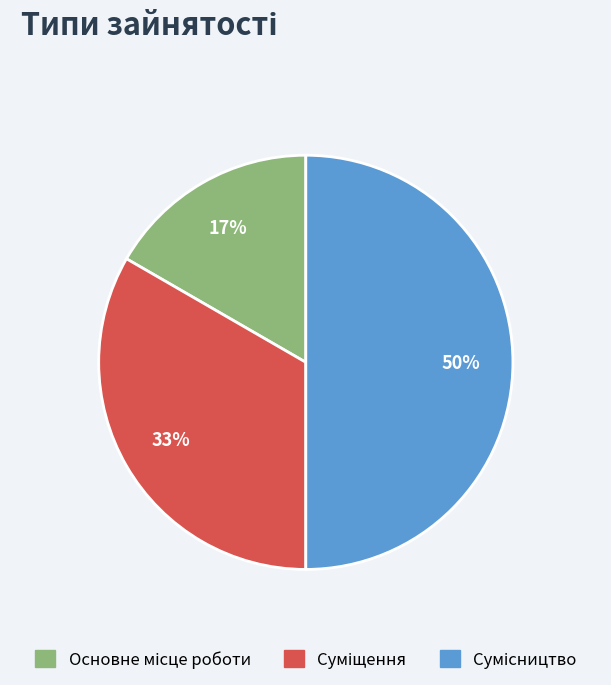

To the nearest percent, what is the average slice percentage?

33%